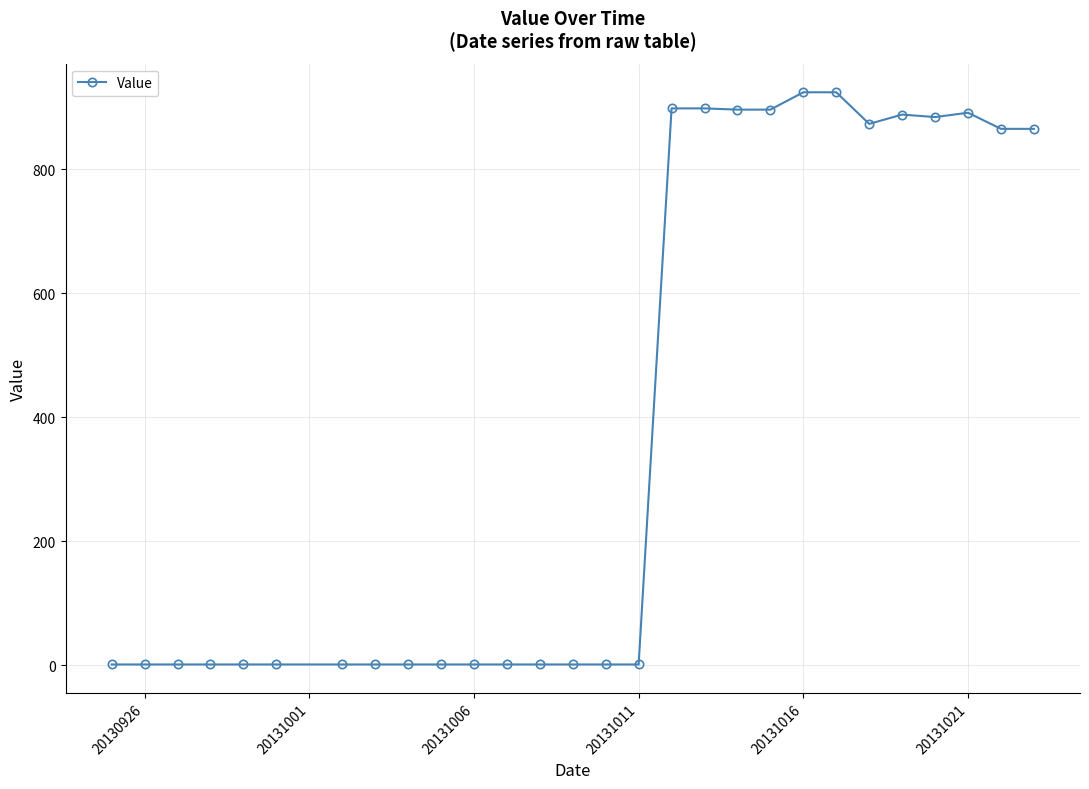

What is the average value?

383